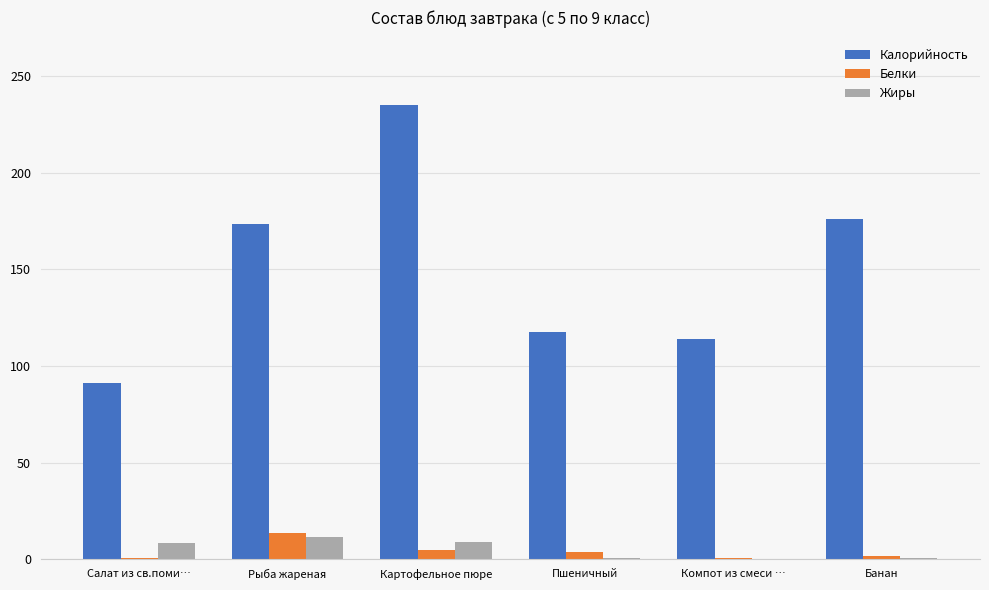

Where does the Калорийность series first go above 173?

Рыба жареная